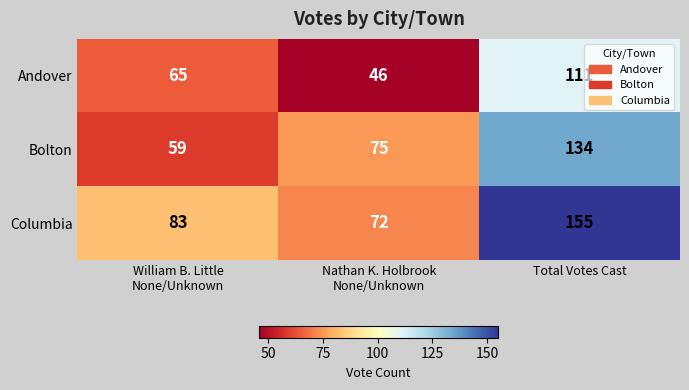

What is the average value of the Andover series?

74